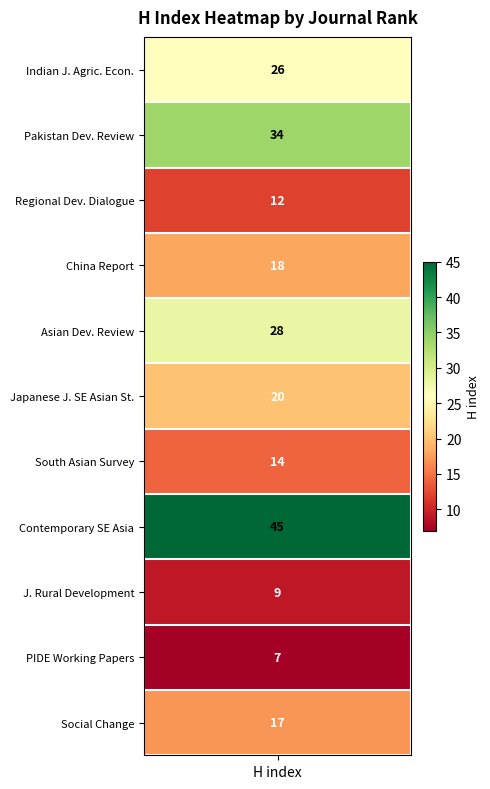

Reading left to right, list all the values displayed in this chart.

1=26	2=34	3=12	4=18	5=28	6=20	7=14	8=45	9=9	10=7	11=17